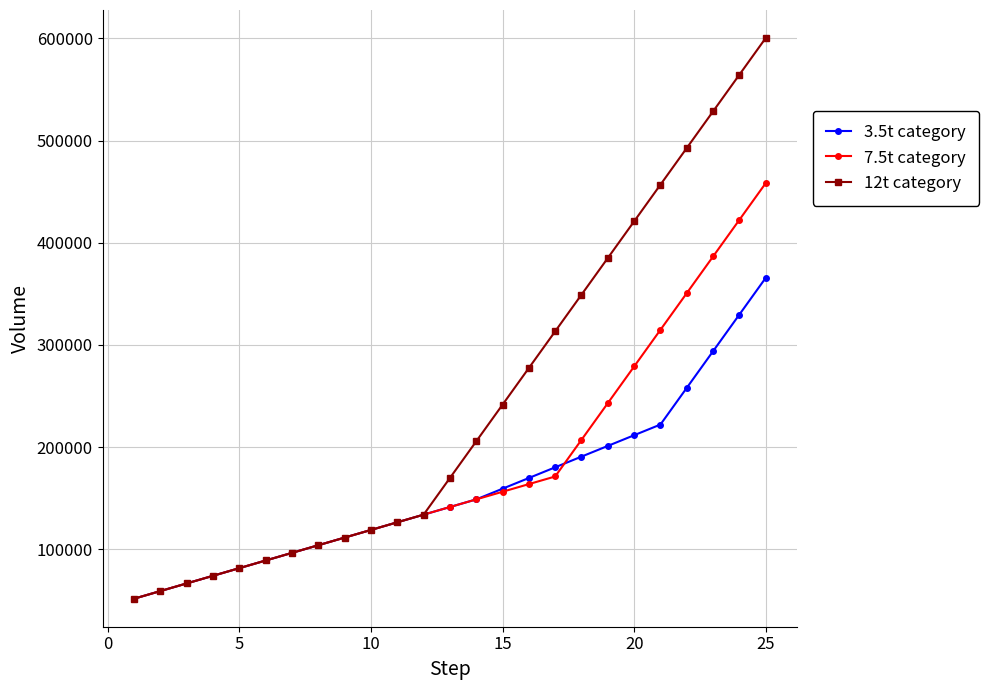

At how many categories does at least one series exceed 472606?

4